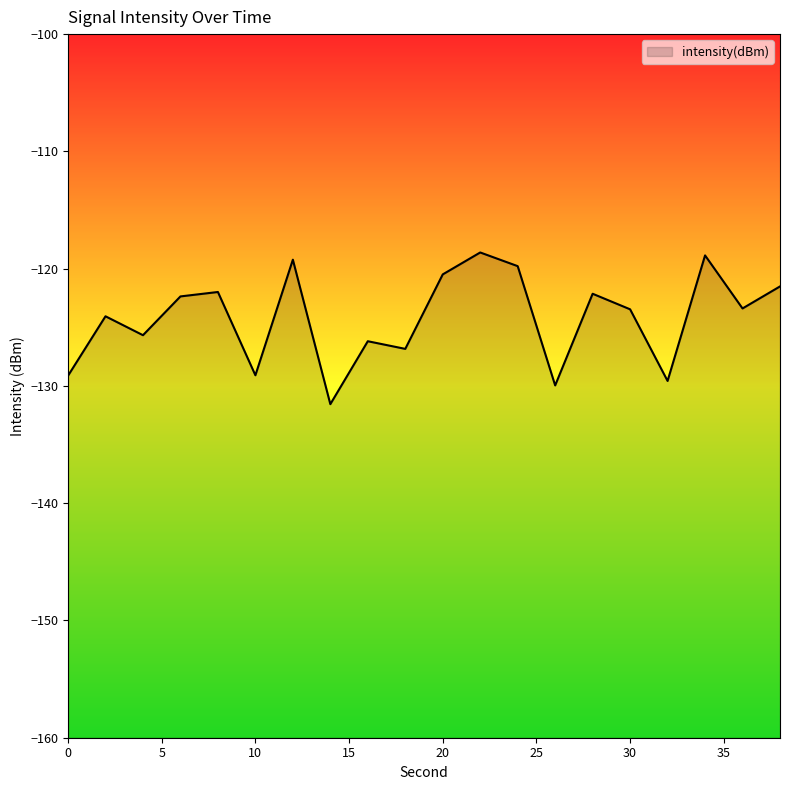

What is the greatest value displayed?

-118.6